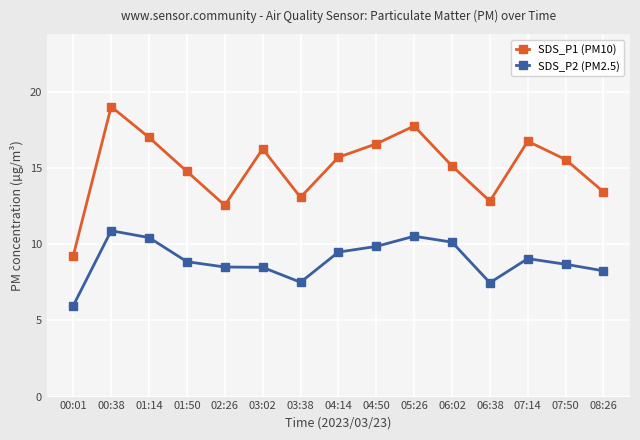

Which series has the largest range (max minus min)?

SDS_P1 (PM10)